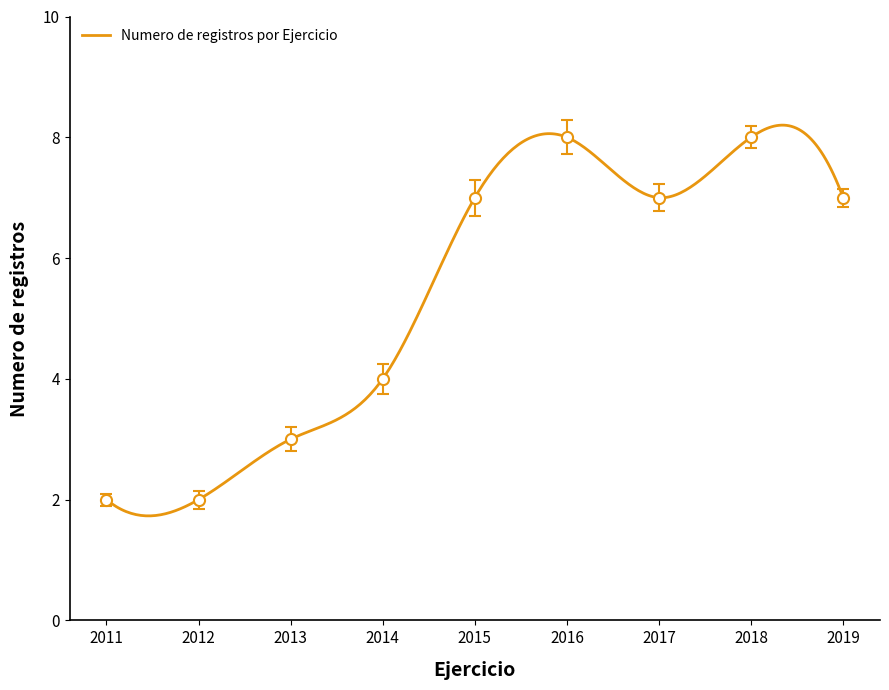

True or false: the data has more than 2 interior local peaks.

False